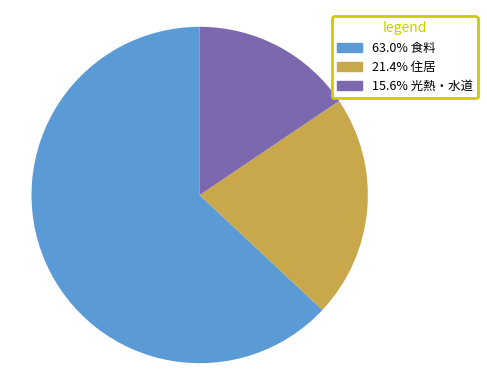

Does any single category account for the majority?

Yes